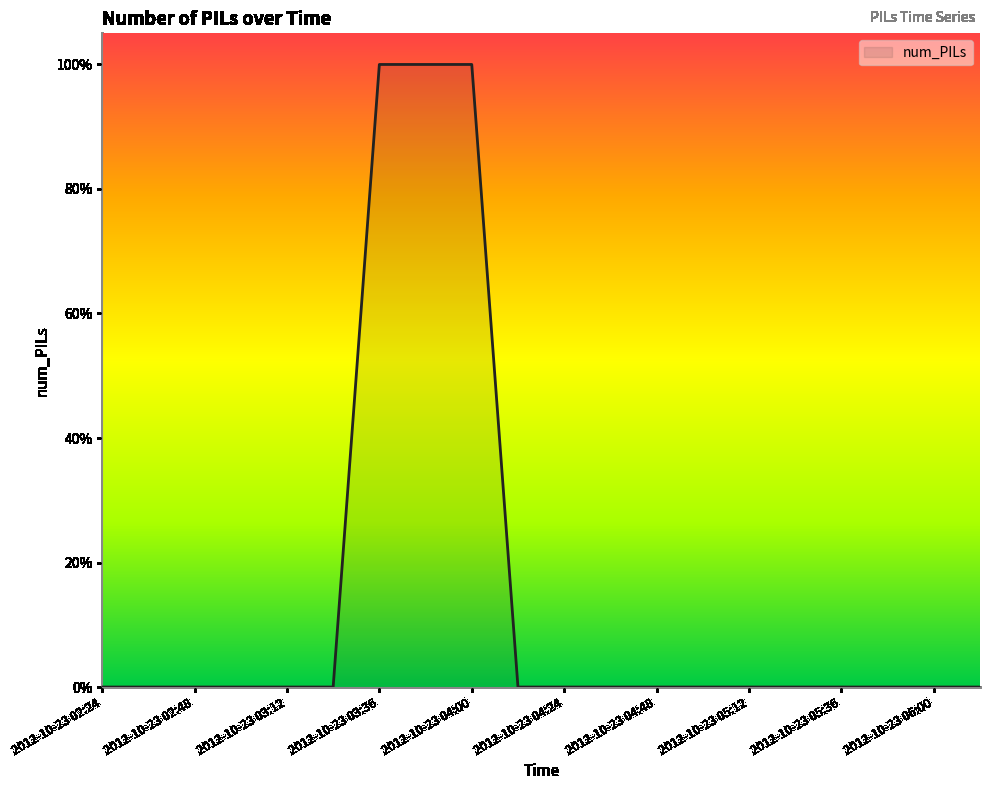

Is this an area chart (filled region under the line)?

Yes